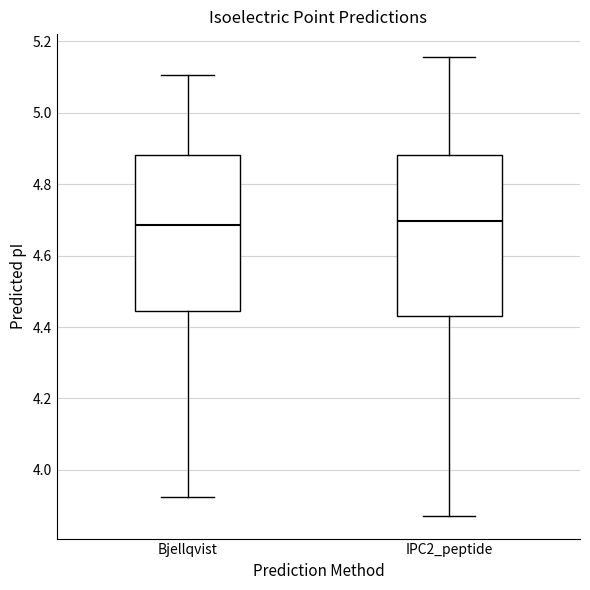

Where does the lower whisker of the box for Bjellqvist end on the y-axis? The values are not printed on the chart, so give them approximately, as read against the axis.

3.92